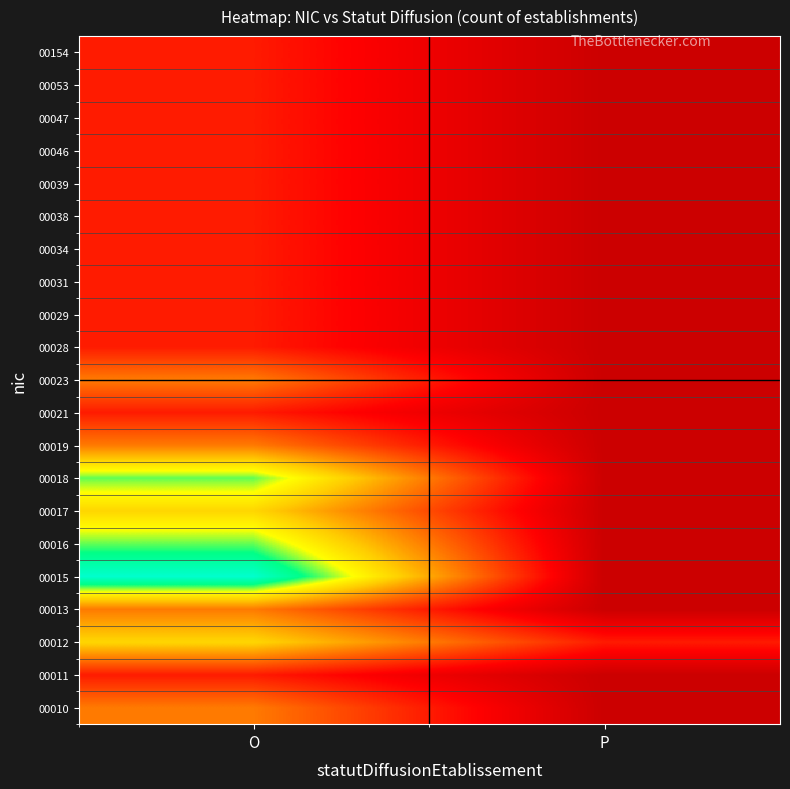

How many series are shown in this chart?

21